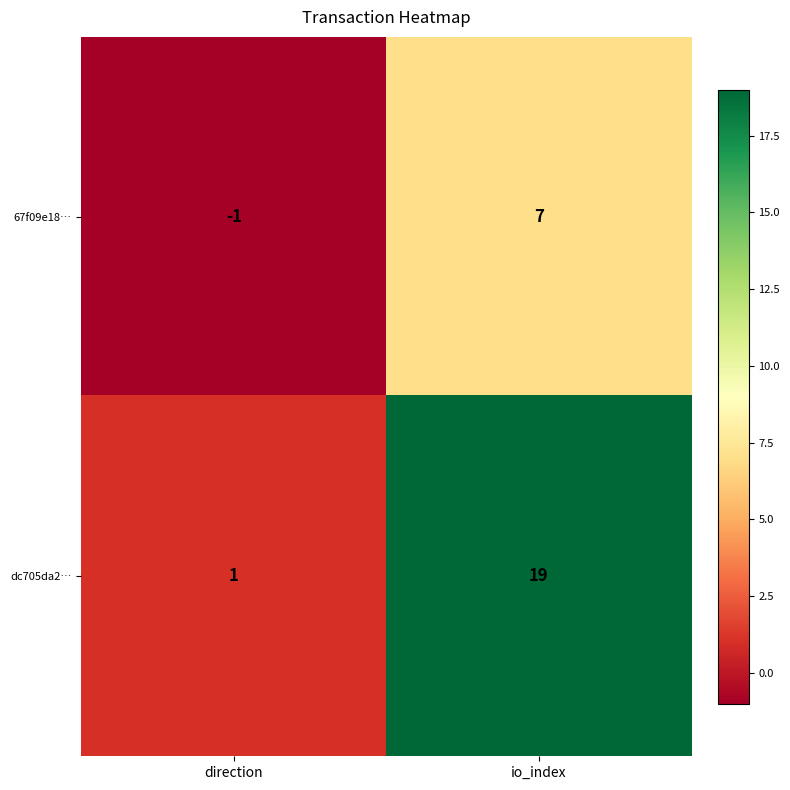

Rank the categories by dc705da2… value from highest to lowest.

io_index, direction